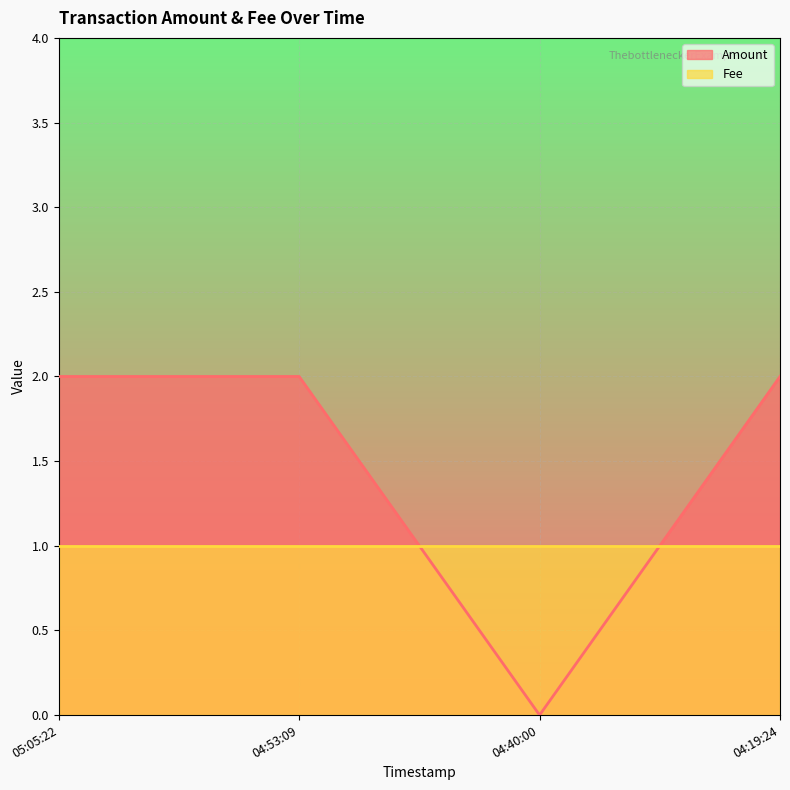

The value of Fee at 04:53:09 is 2. True or false?

False